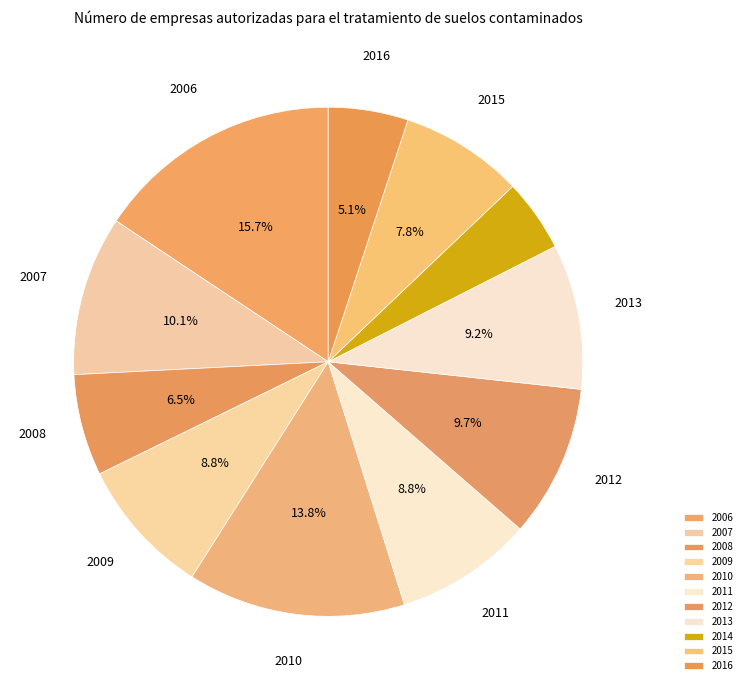

How many segments does this pie chart have?

11